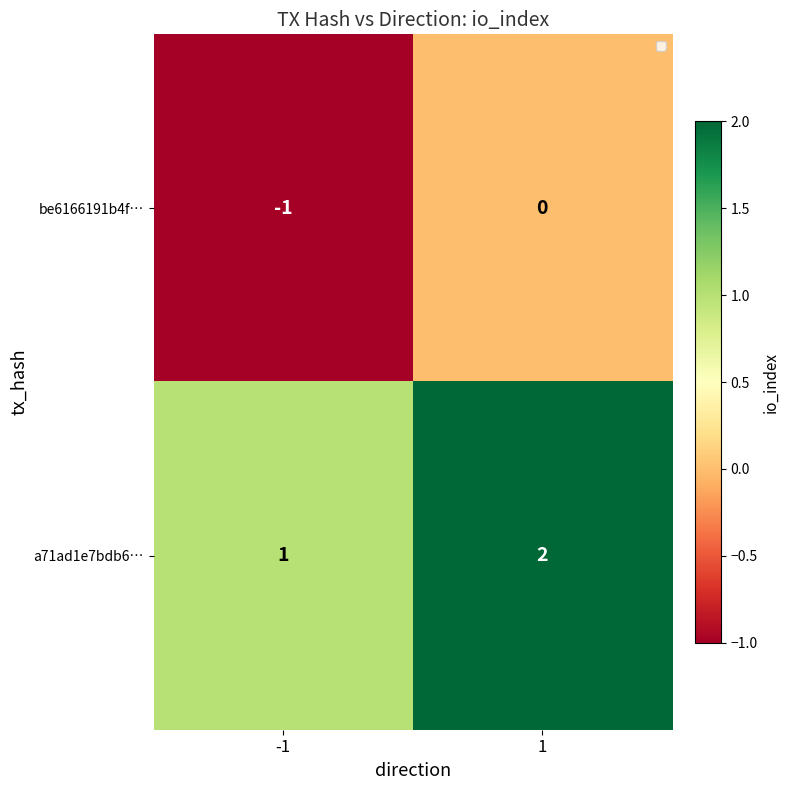

Which series has the largest total across all categories?

a71ad1e7bdb6…